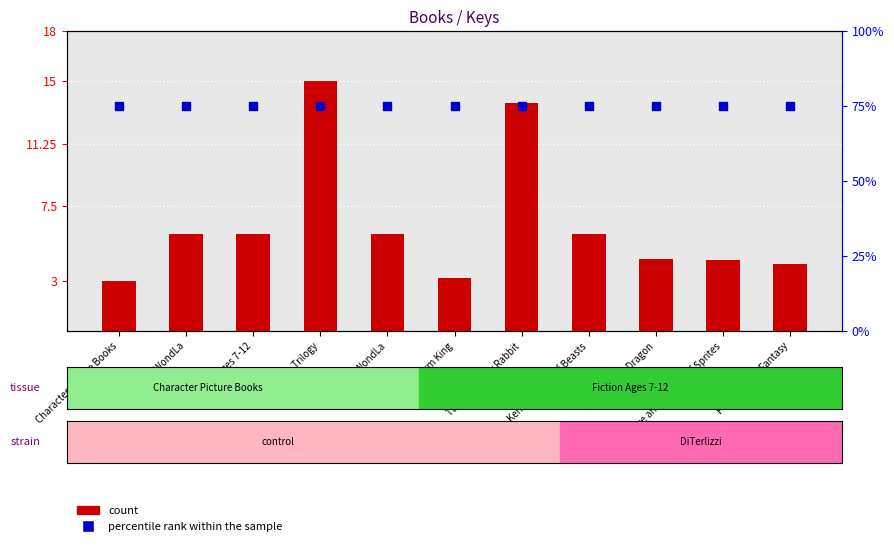

What are all the series names shown in the legend?

count, percentile rank within the sample